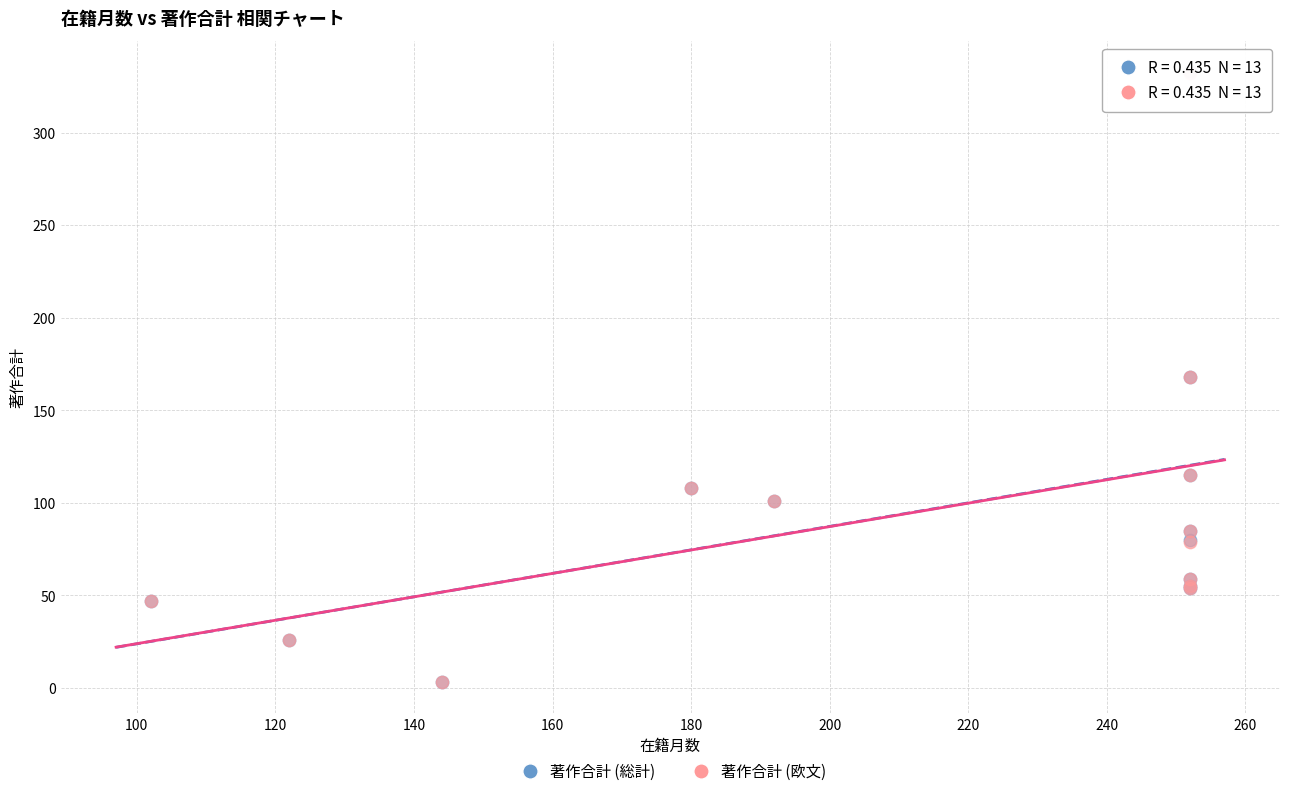

Which series has the largest Y range (max minus min)?

著作合計 (総計)